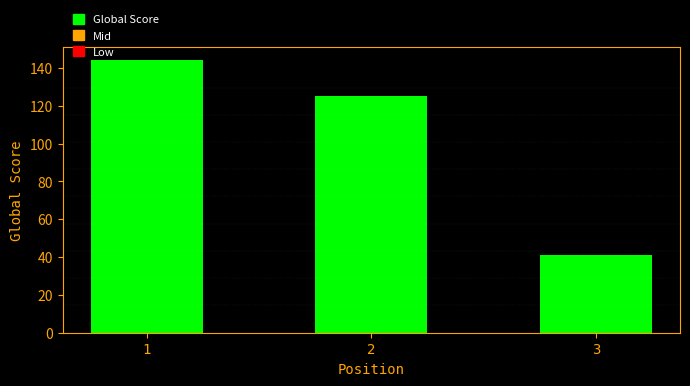

What is the maximum value shown in the chart?

144